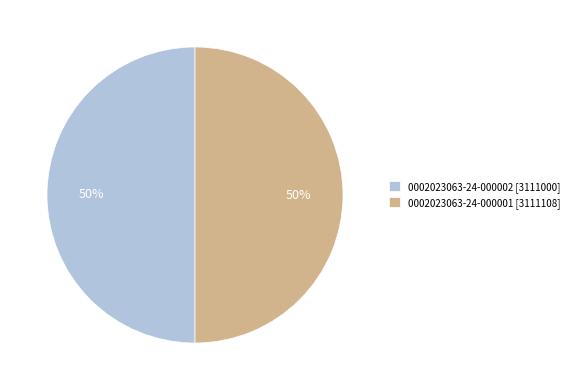

Approximately how many times larger is the value at 0002023063-24-000002 [3111000] compared to 0002023063-24-000001 [3111108]?

1.0